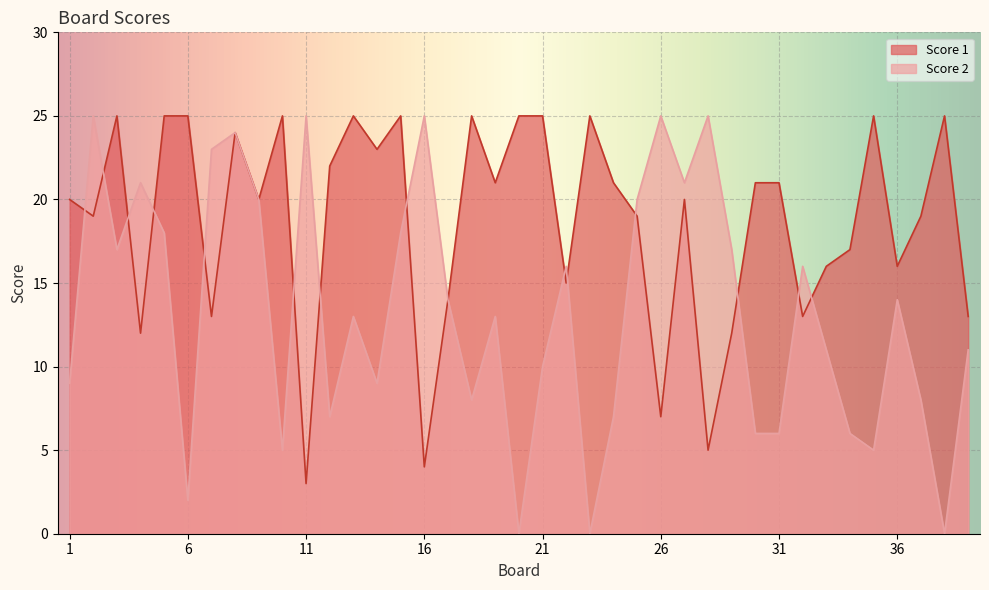

What is the total value across all series at 1?

29